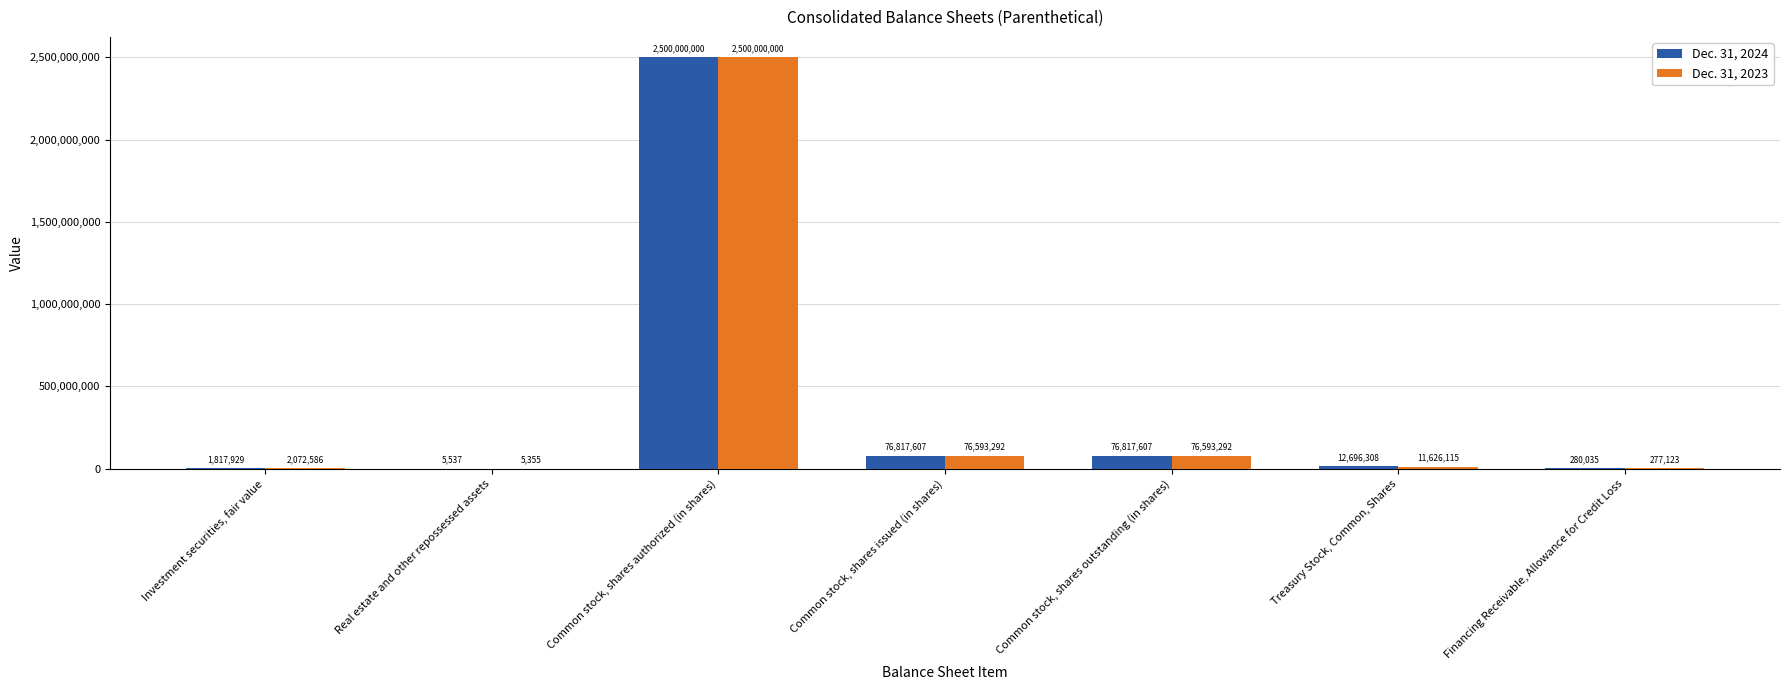

Which category has the highest value across all series?

Common stock, shares authorized (in shares)